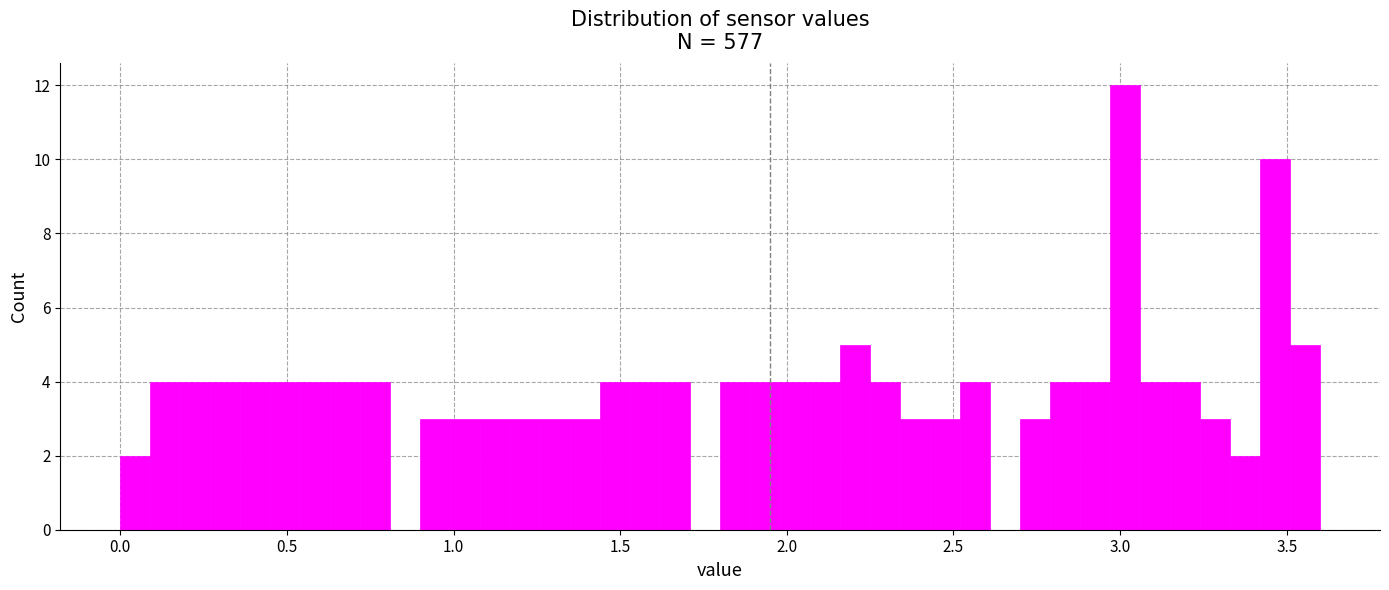

Read against the x-axis, roughly where is the centre of the tallest bar?

3.00